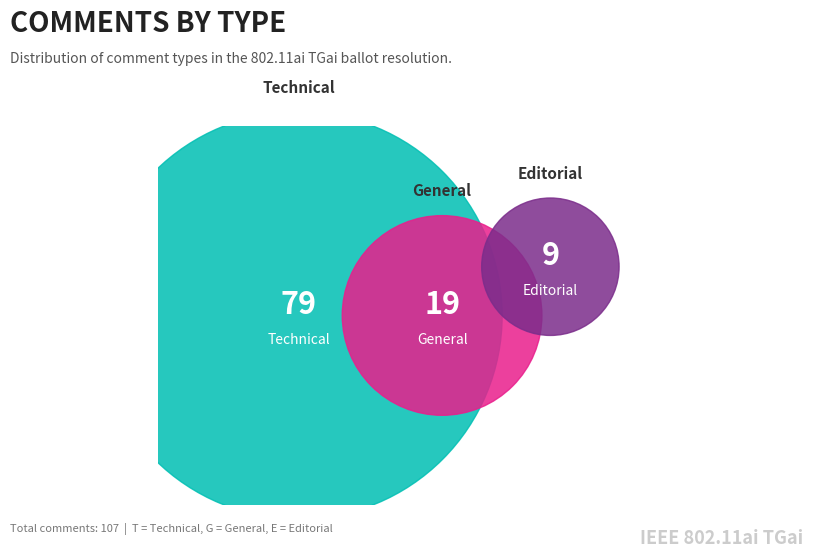

How much of the chart is everything except E?

91.6%